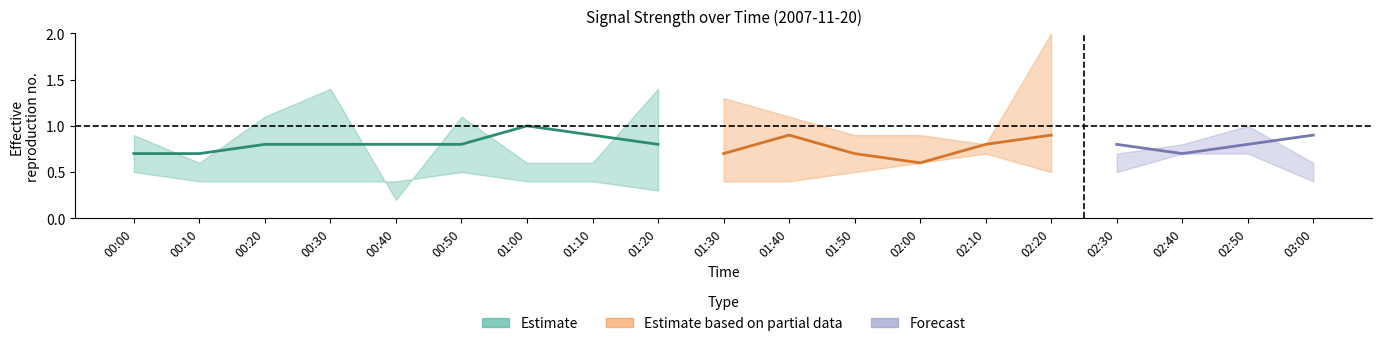

What is the minimum value shown in the chart?

0.2